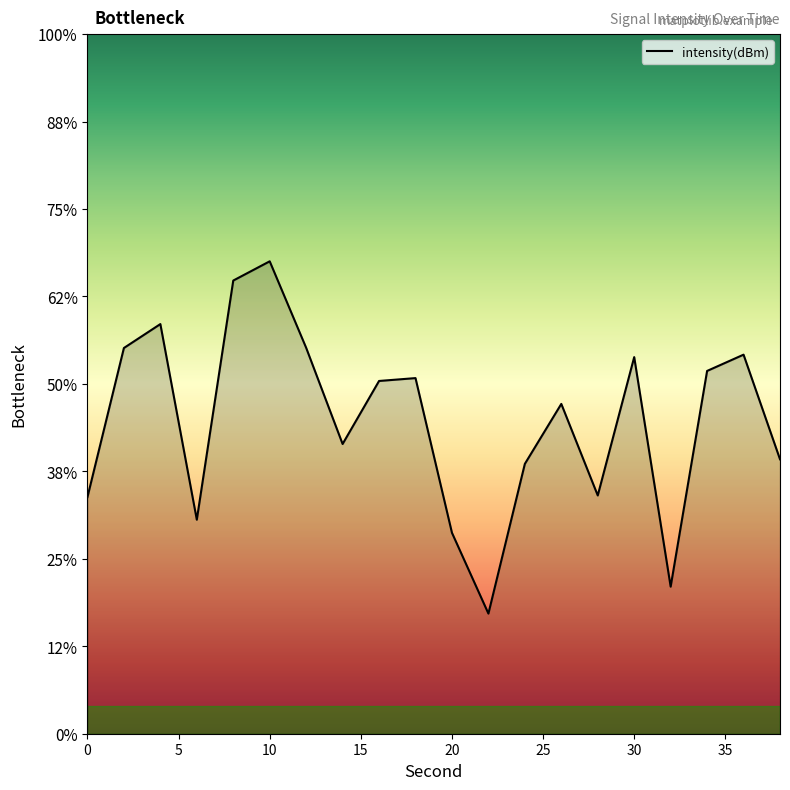

Between 16 and 2, which is larger?

2